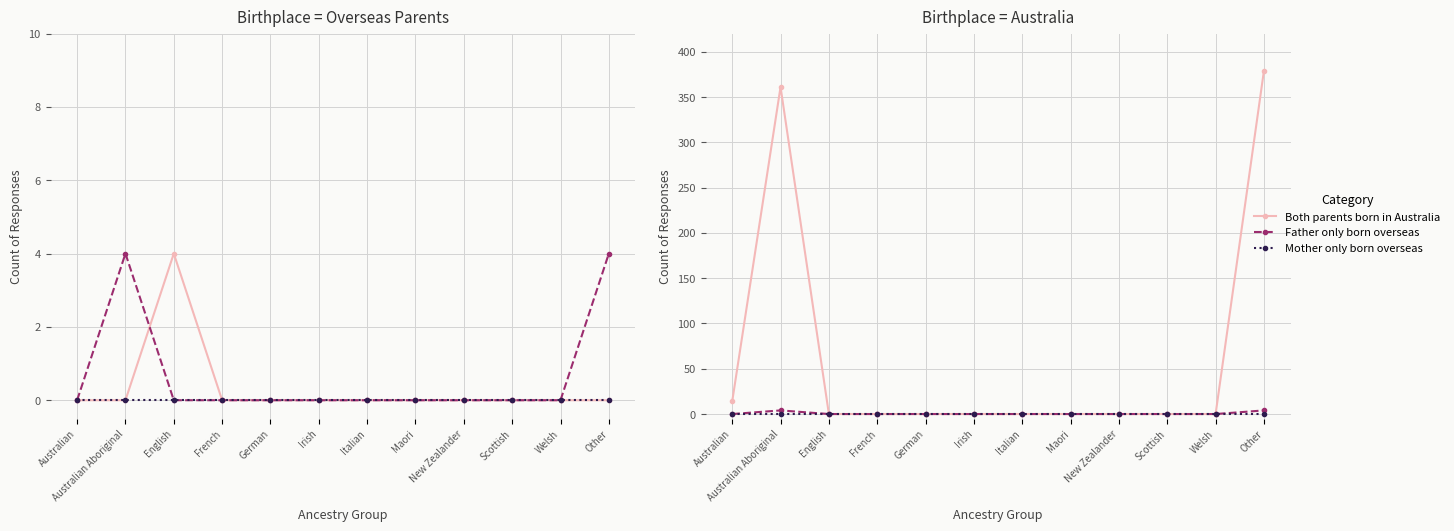

What is the value of the Both parents born in Australia point at the 2nd from the left?

361